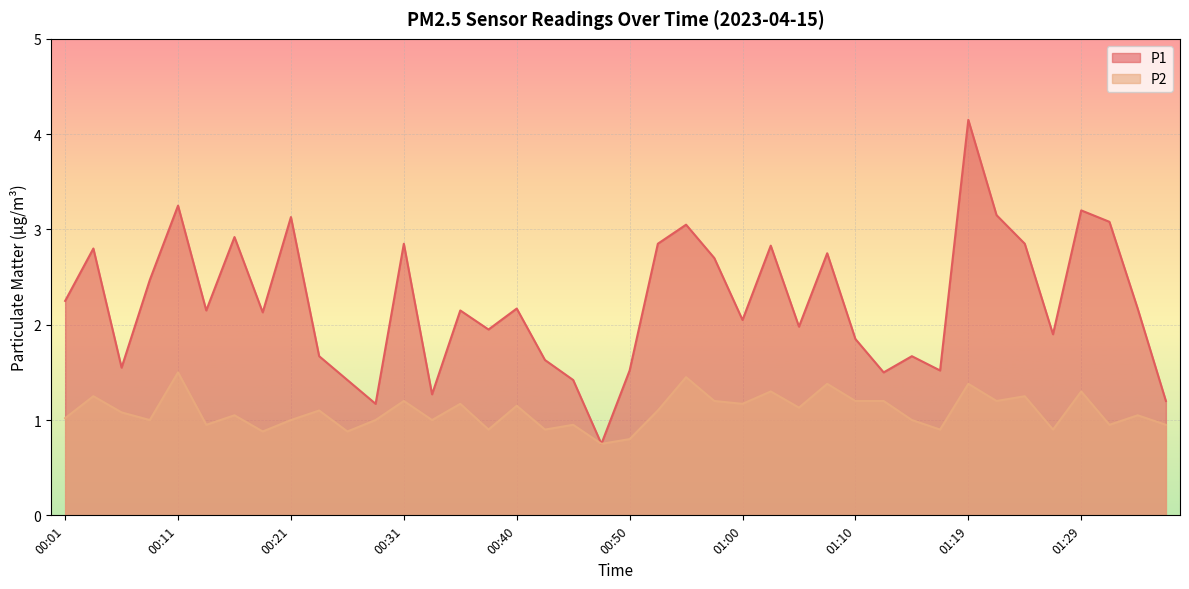

True or false: P1 and P2 cross at least once.

False